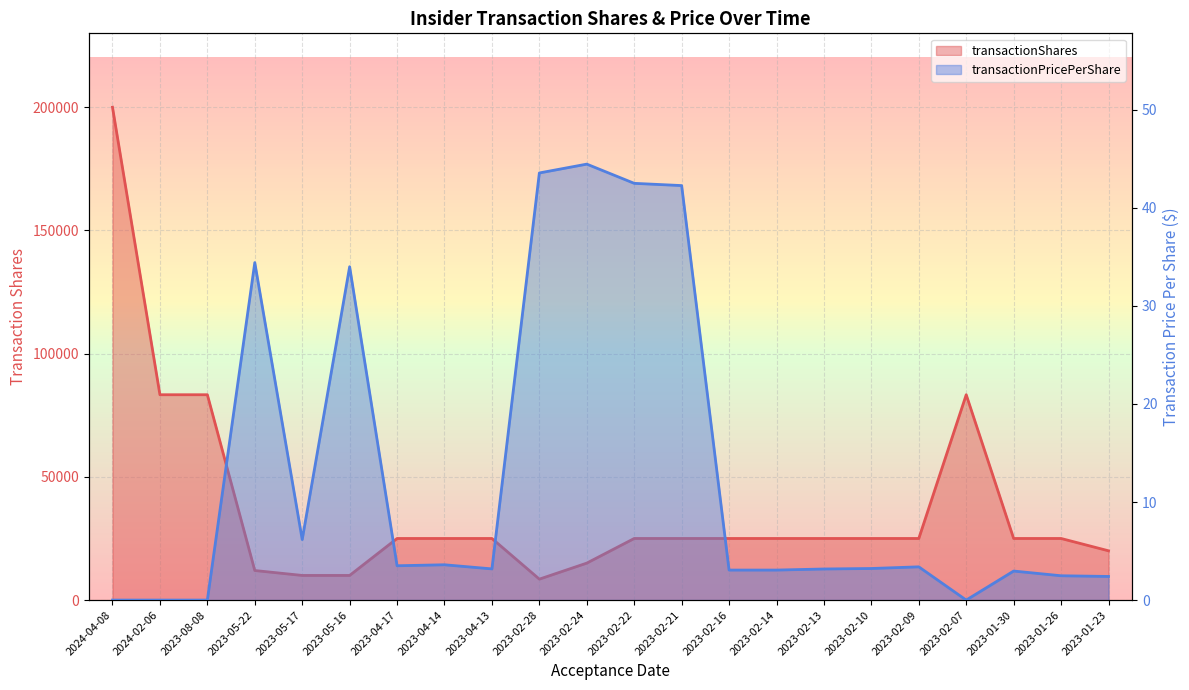

How many interior local valleys does the transactionPricePerShare series have?

4